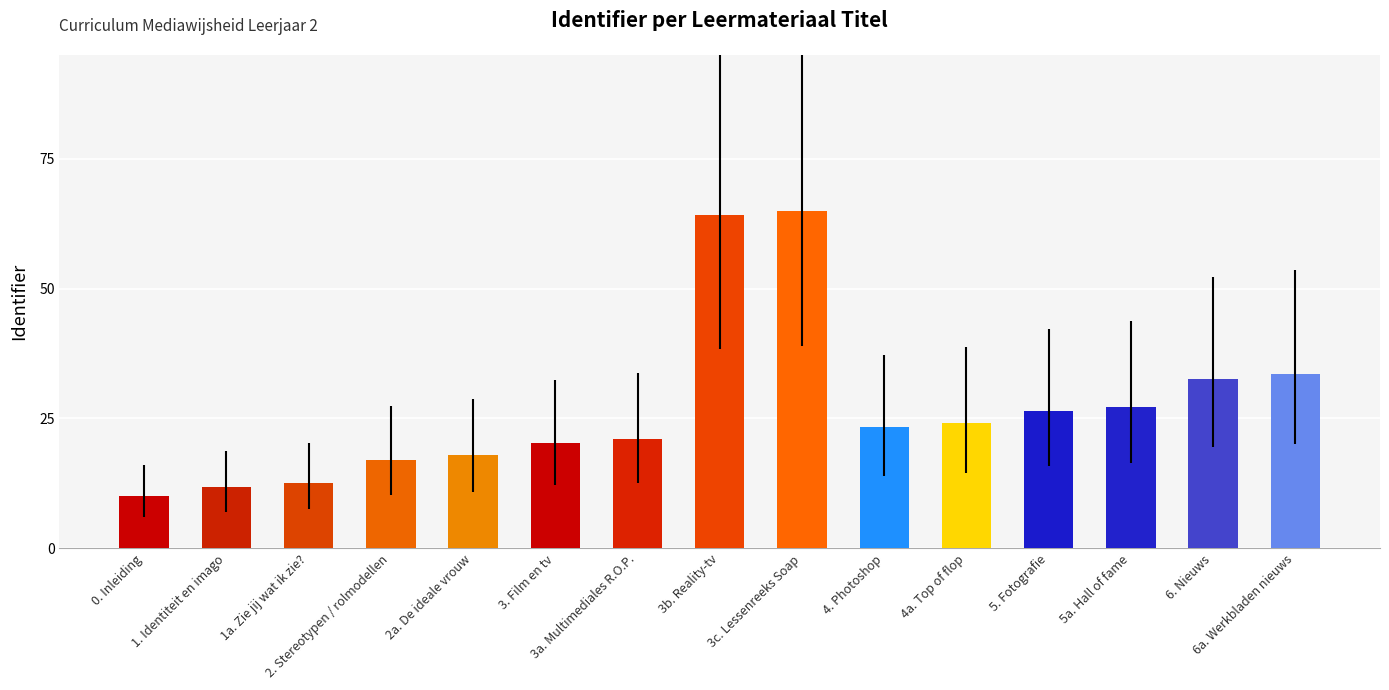

At which category does the chart reach its peak across all series?

3c. Lessenreeks Soap